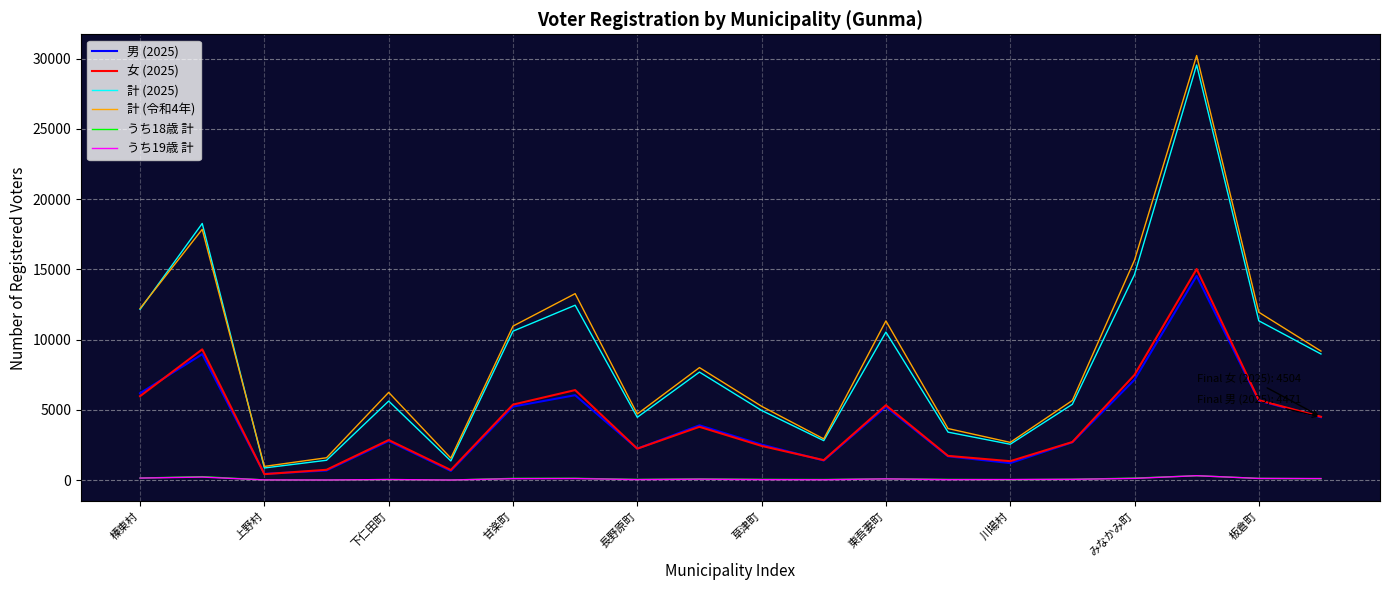

How many values in the 計 (令和4年) series are below 8006?

10